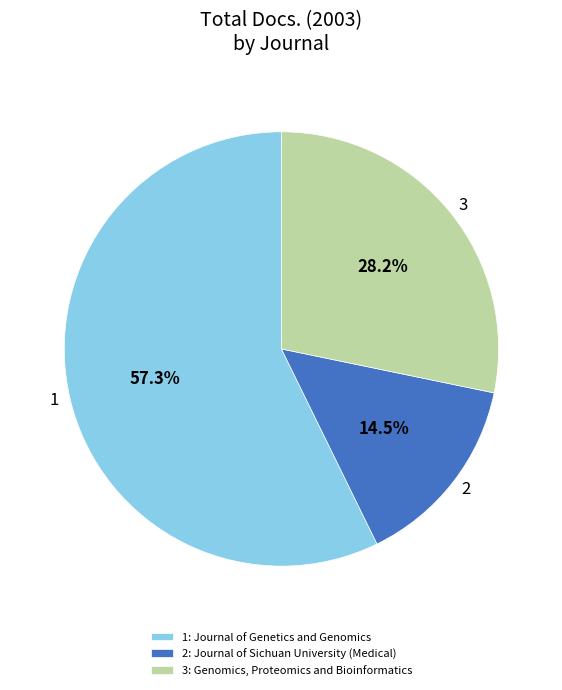

Combined, what portion of the pie is 1 and 2?

71.8%